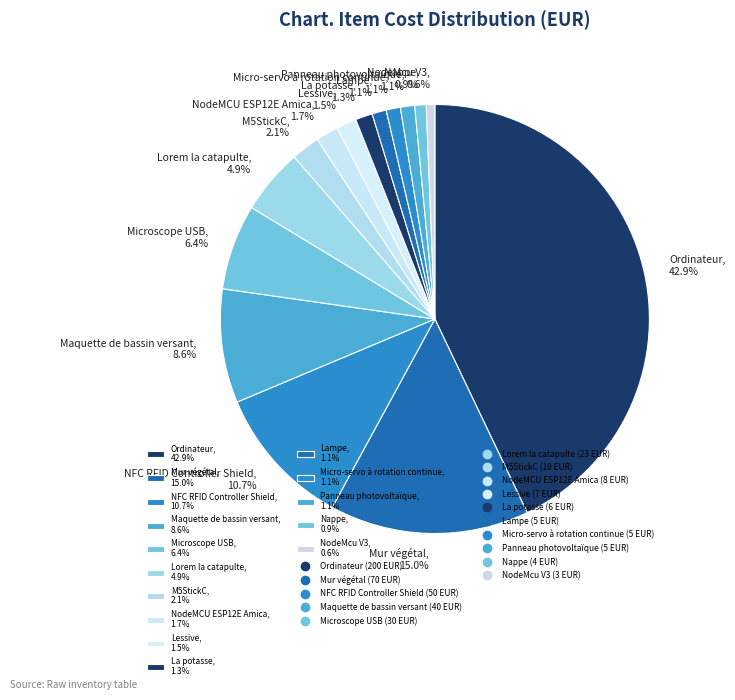

Does Lessive represent more than half of the total?

No